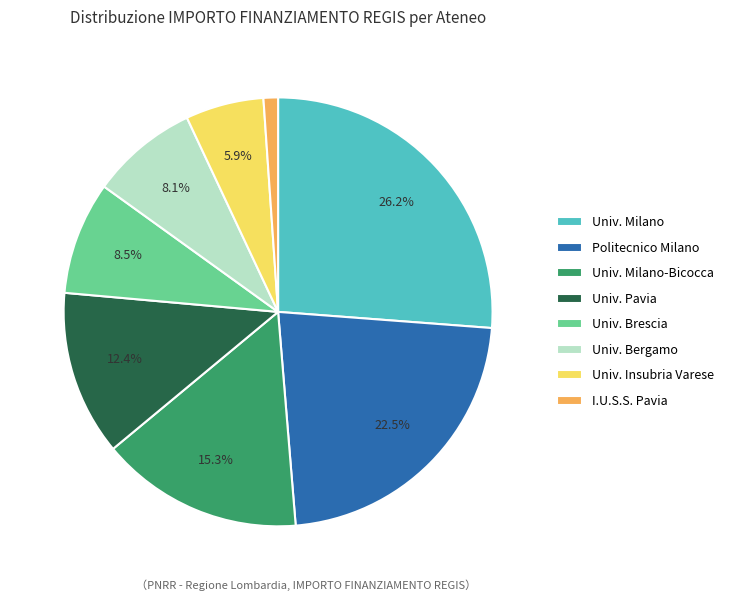

Between Univ. Insubria Varese and Univ. Brescia, which is larger?

Univ. Brescia